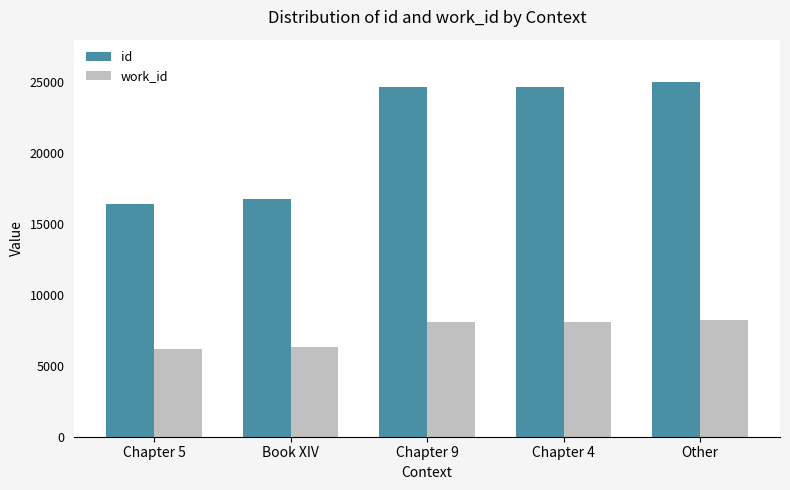

Is the value of id at Chapter 4 greater than the value of work_id at Chapter 4?

Yes